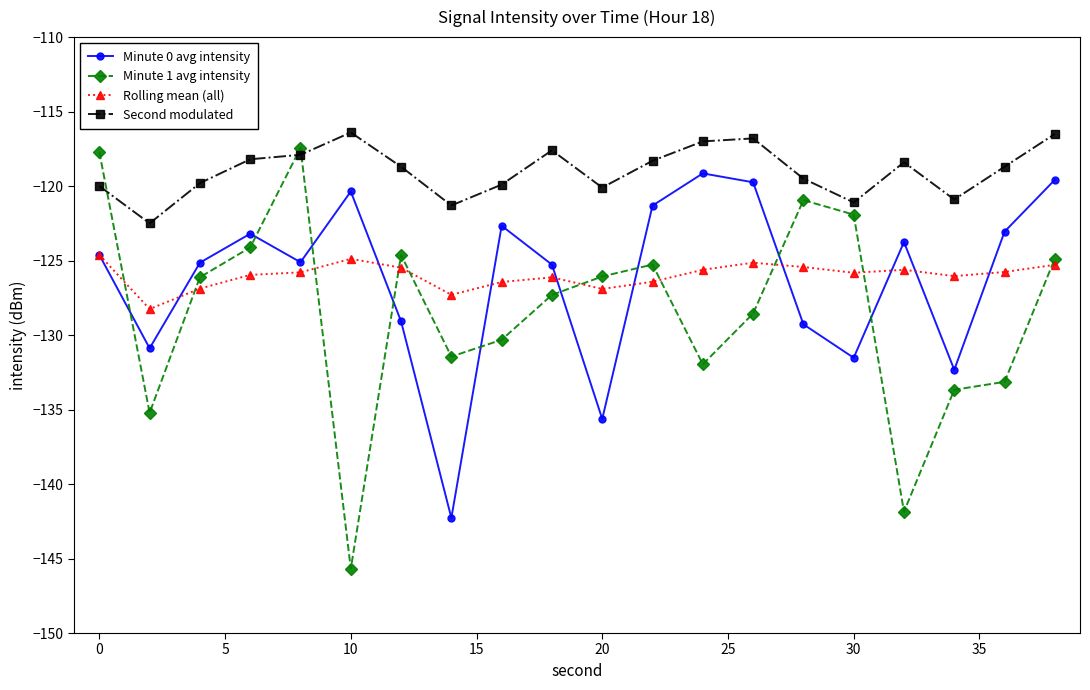

Is this an area chart (filled region under the line)?

No